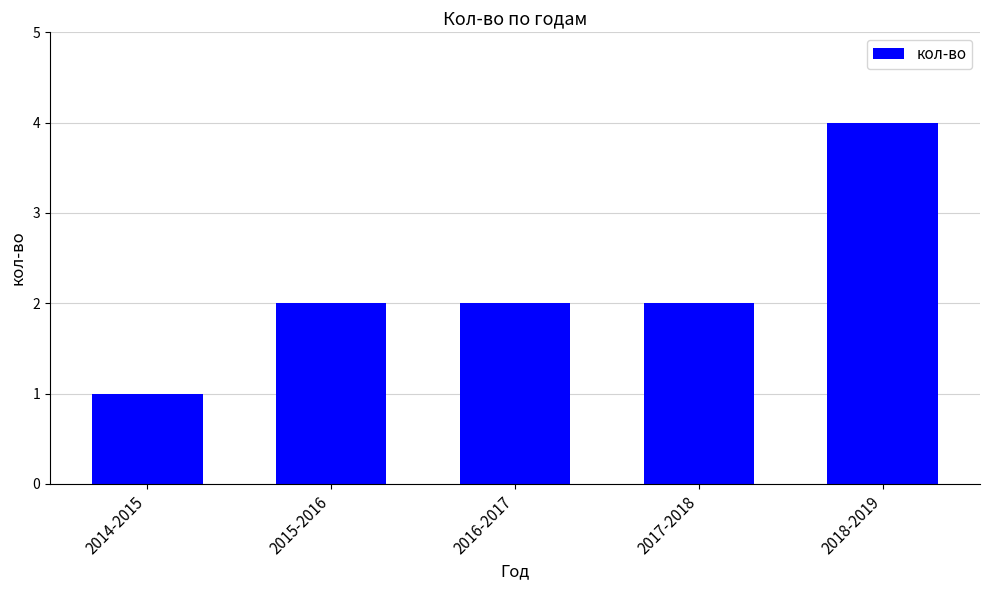

What is the value of the 1st bar from the left?

1